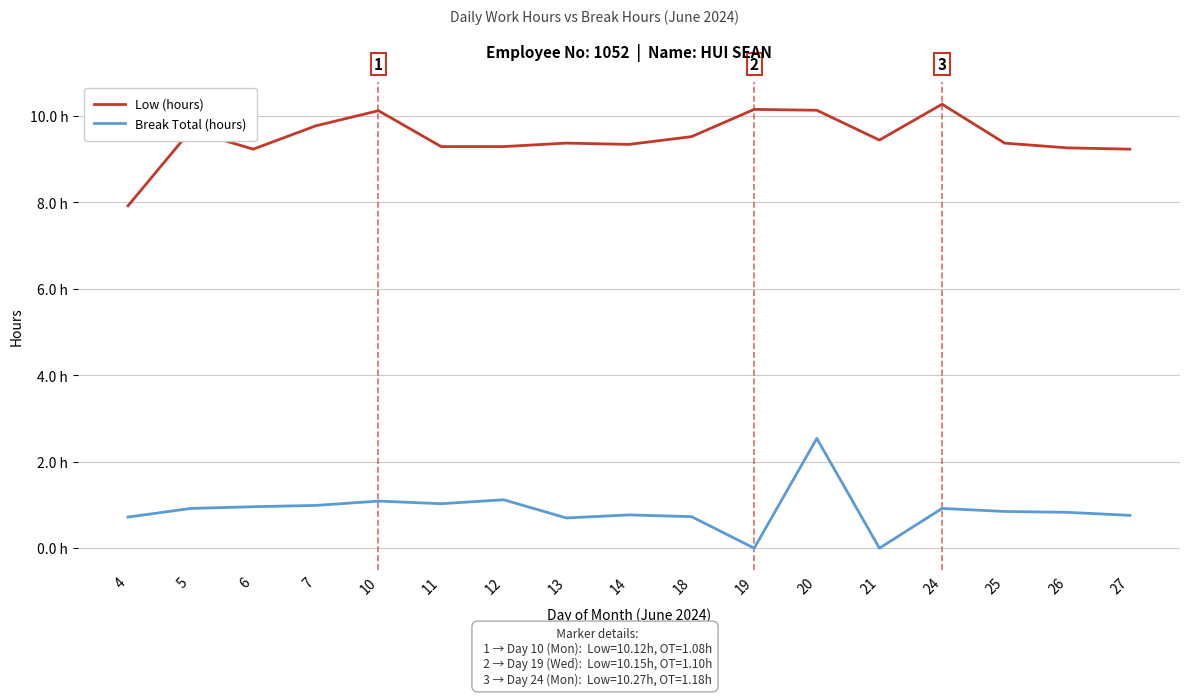

Which series has the largest range (max minus min)?

Break Total (hours)